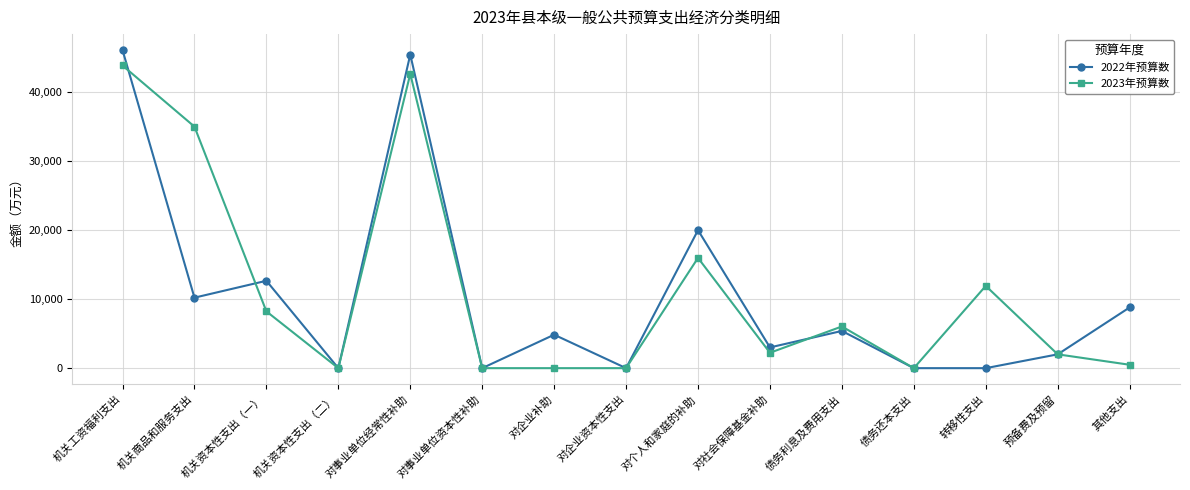

Count the number of data series in this chart.

2